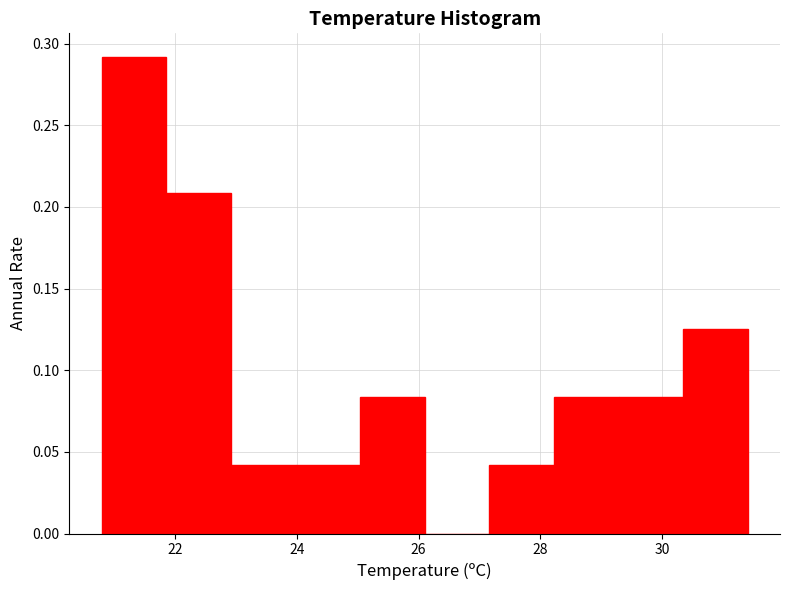

How tall is the bar that spans 28.22 to 29.28 on the x-axis? Neither the bar edges nor the heights are printed on the chart, so give them approximately, as read against the axes.

0.085